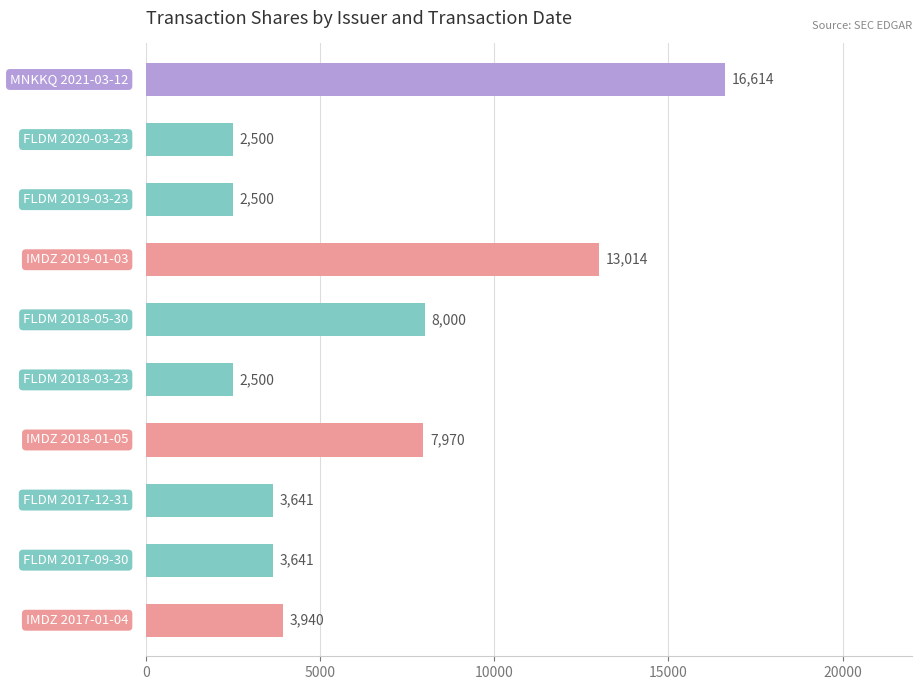

What is the minimum value shown in the chart?

2500